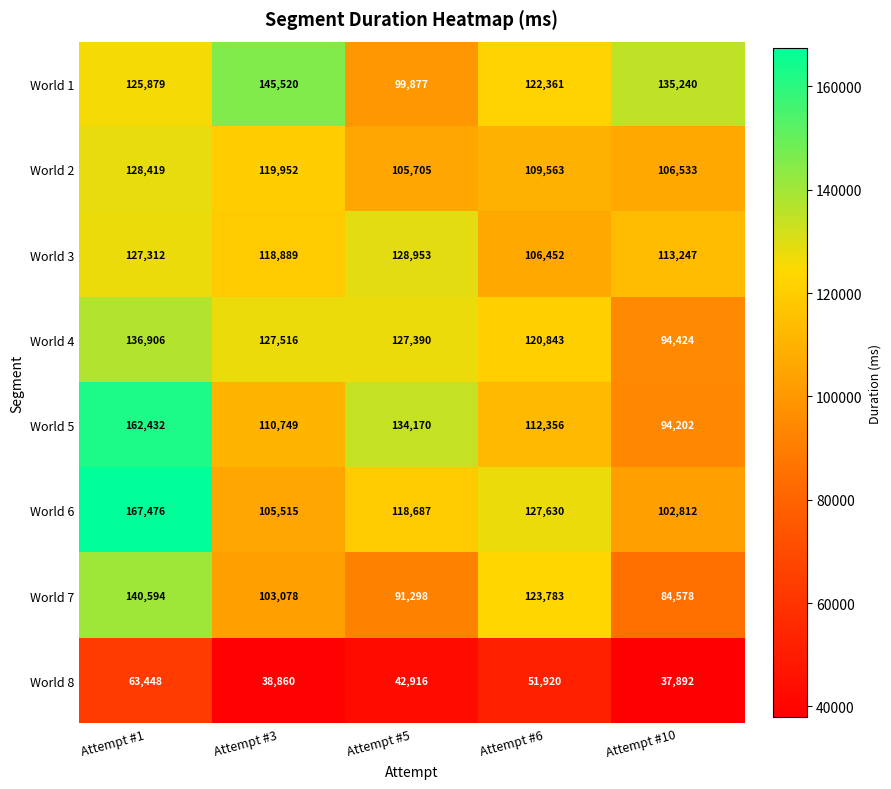

Which series has the largest range (max minus min)?

World 5